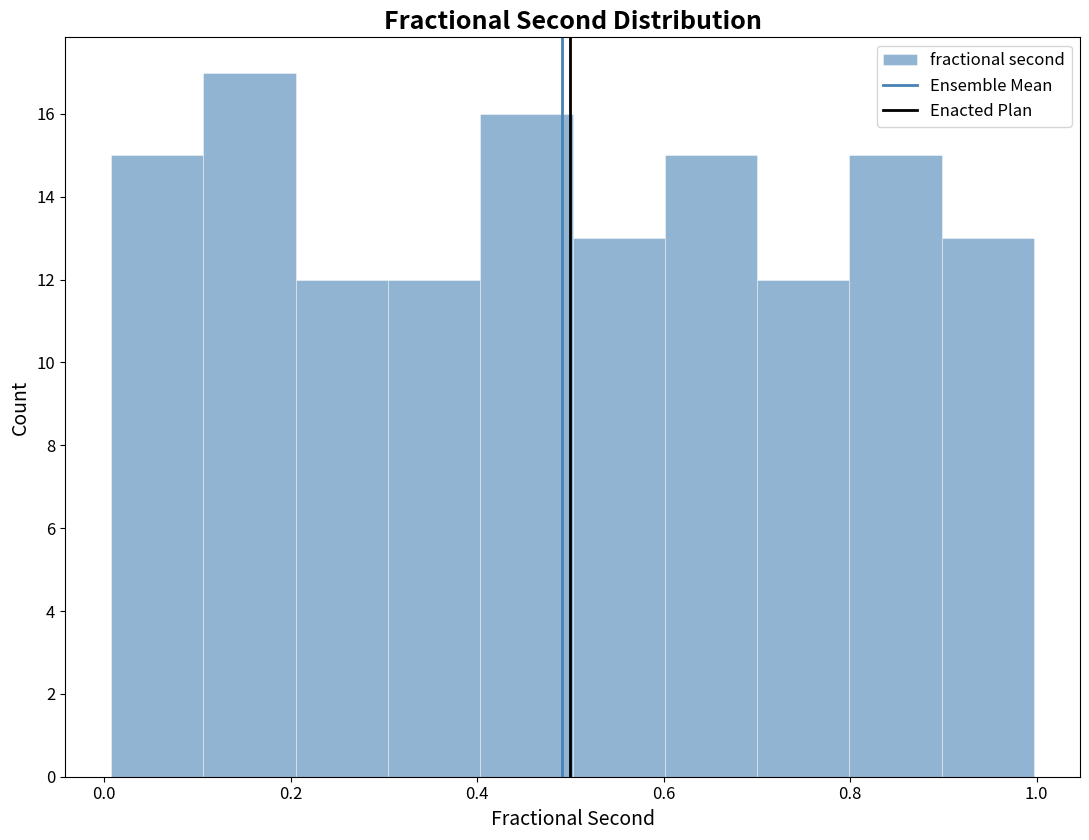

Over which range of the x-axis is the bar tallest?

0.1 to 0.2